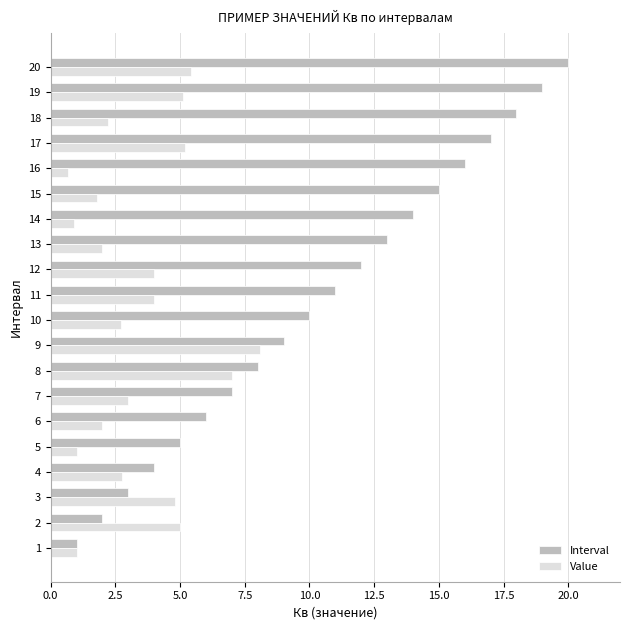

What is the lowest value of the Value series?

0.7